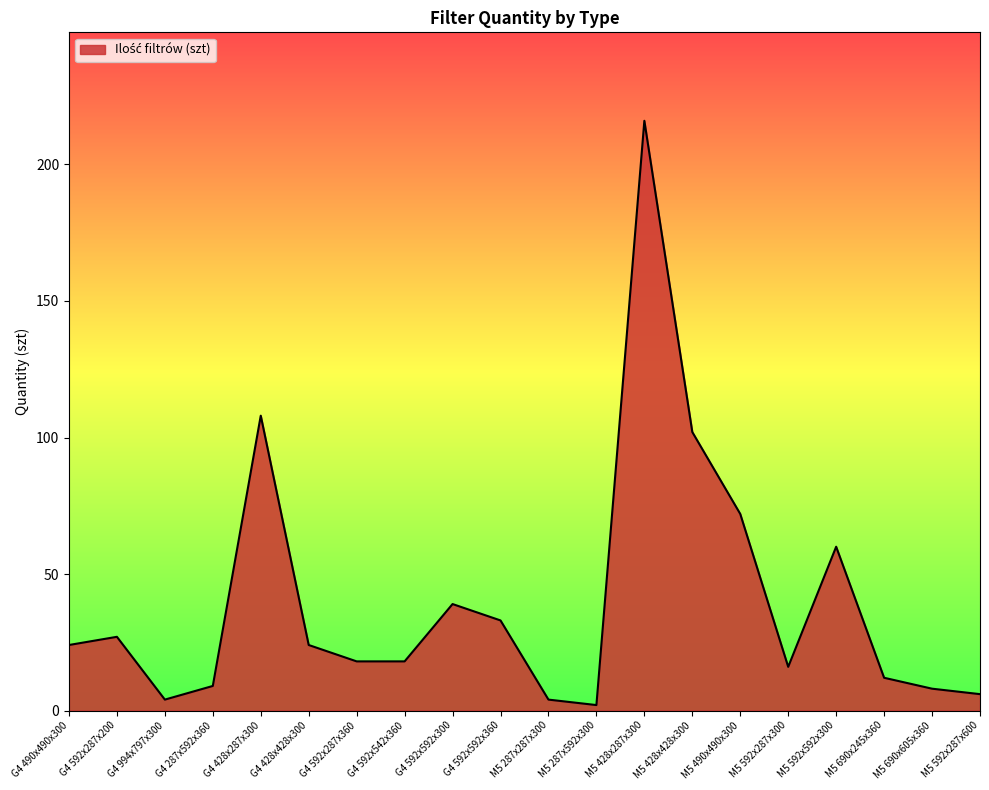

What is the greatest value displayed?

216